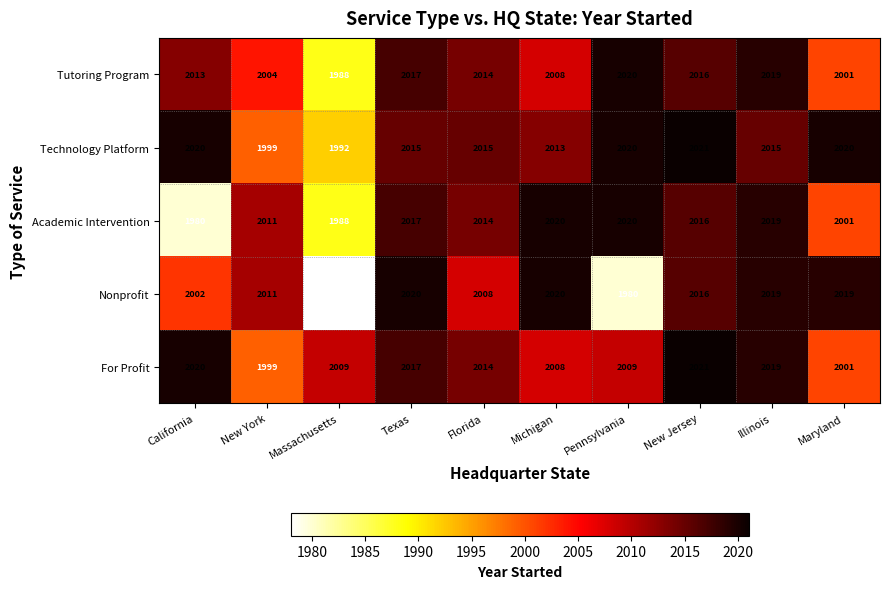

How many values in the Academic Intervention series are below 2016?

5